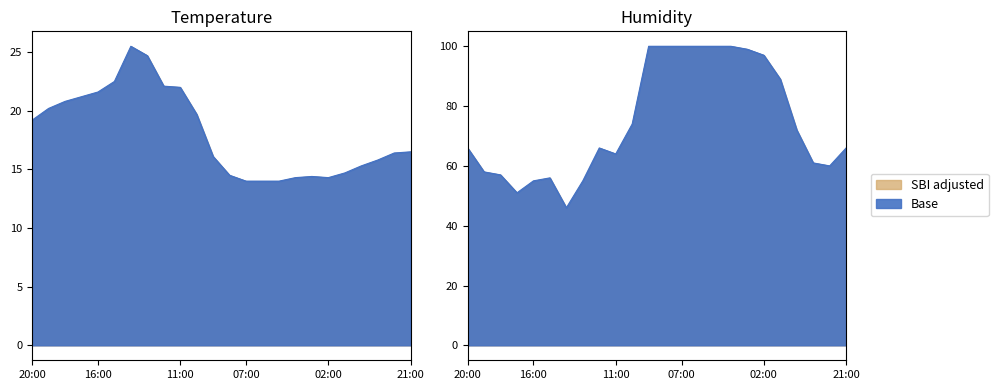

At how many categories does at least one series exceed 75?

9